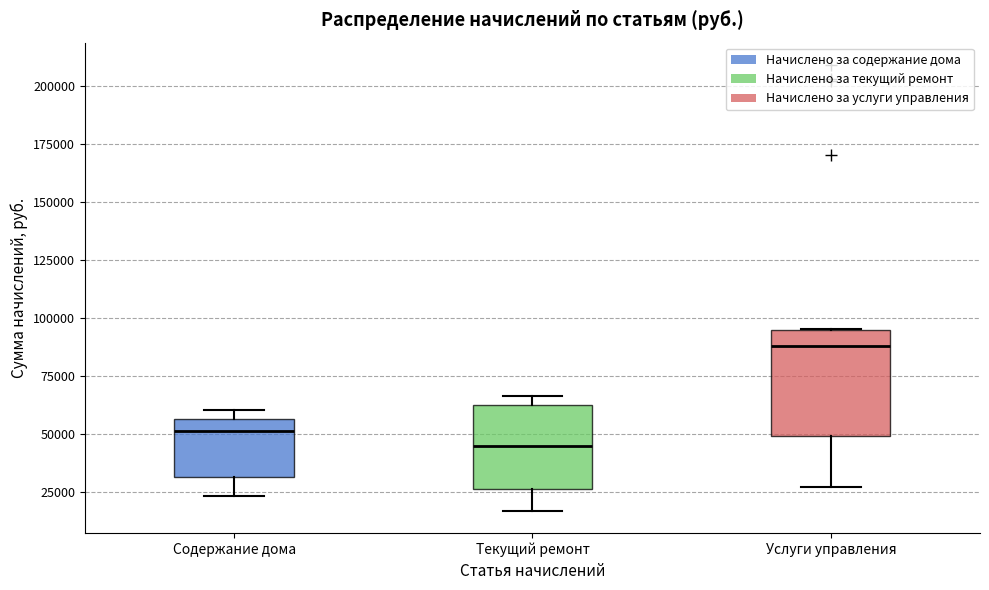

Reading left to right, transcribe this box plot: for each box, give where its median line is, the range the box spans, and where its two whiskers end, as read against the y-axis. The values are not printed on the chart, so give them approximately, as read against the axis.

Содержание дома: median 50000, box 30000 to 55000, whiskers 25000 to 60000
Текущий ремонт: median 45000, box 25000 to 65000, whiskers 15000 to 65000 (just above the box's upper edge)
Услуги управления: median 90000, box 50000 to 95000, whiskers 25000 to 95000